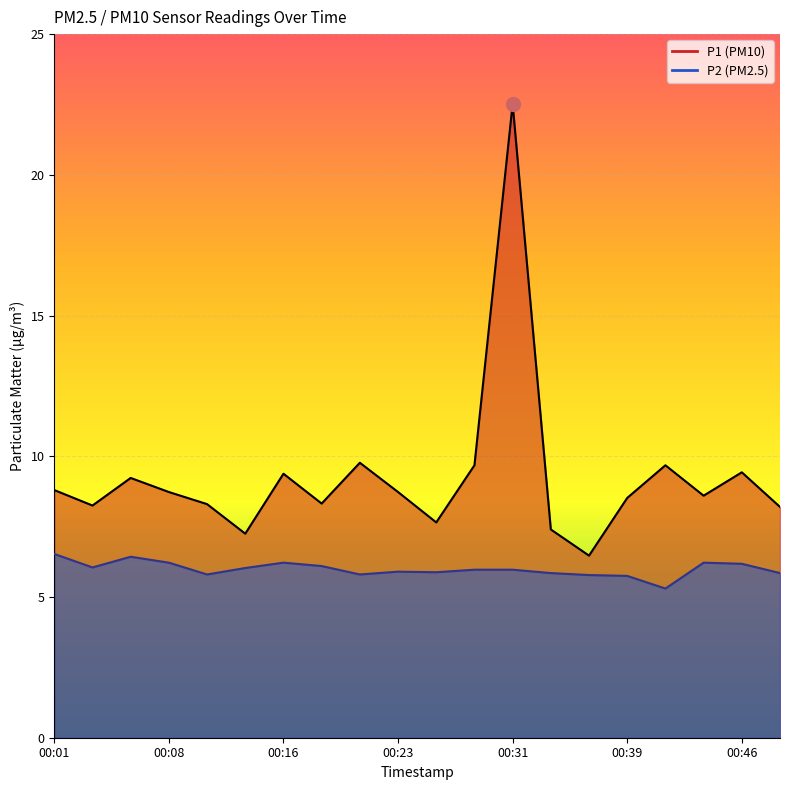

At which category does P1 reach its first local valley?

00:03